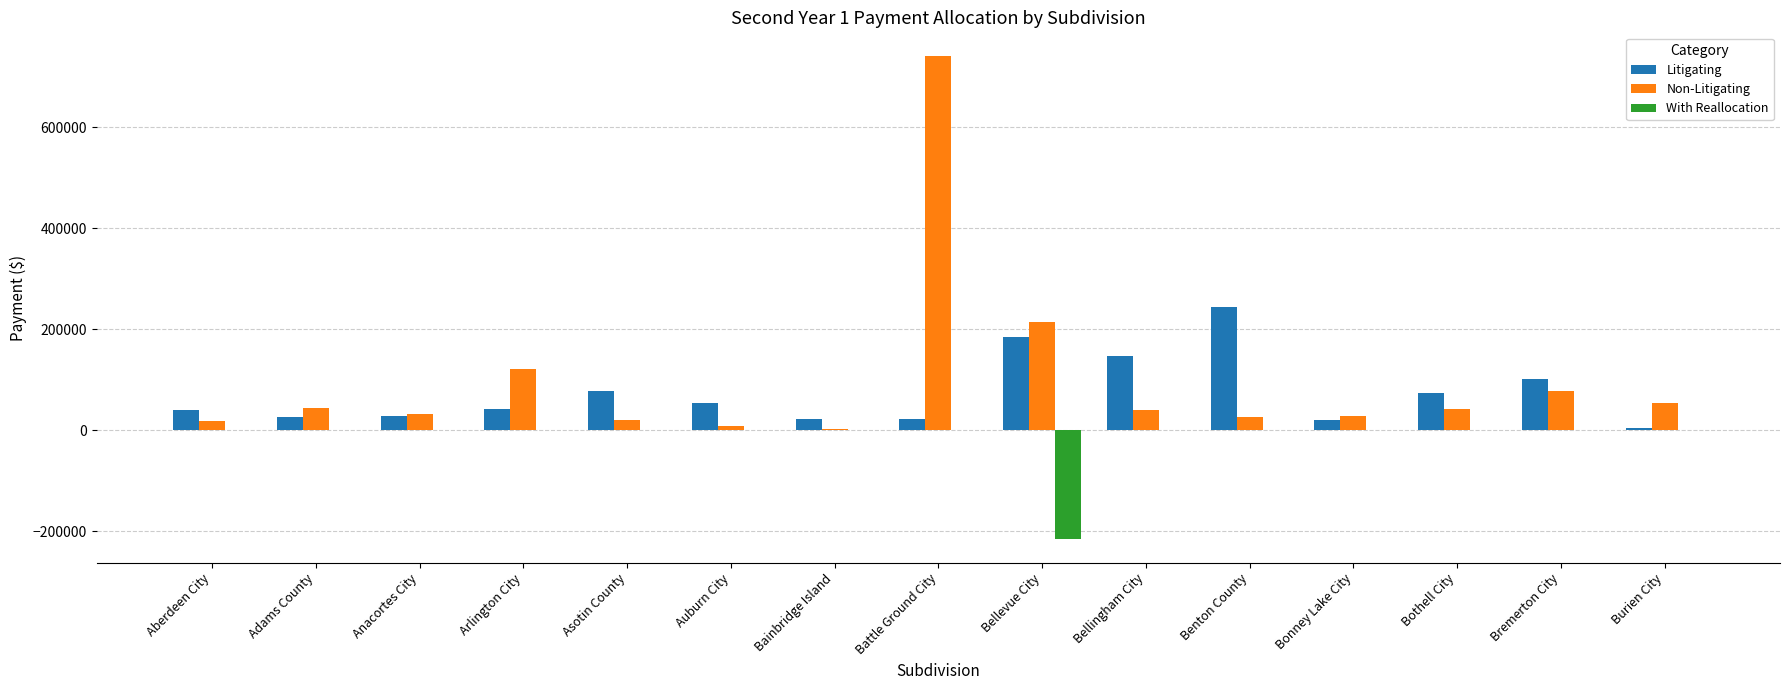

Which series changed the most between Benton County and Burien City?

Litigating